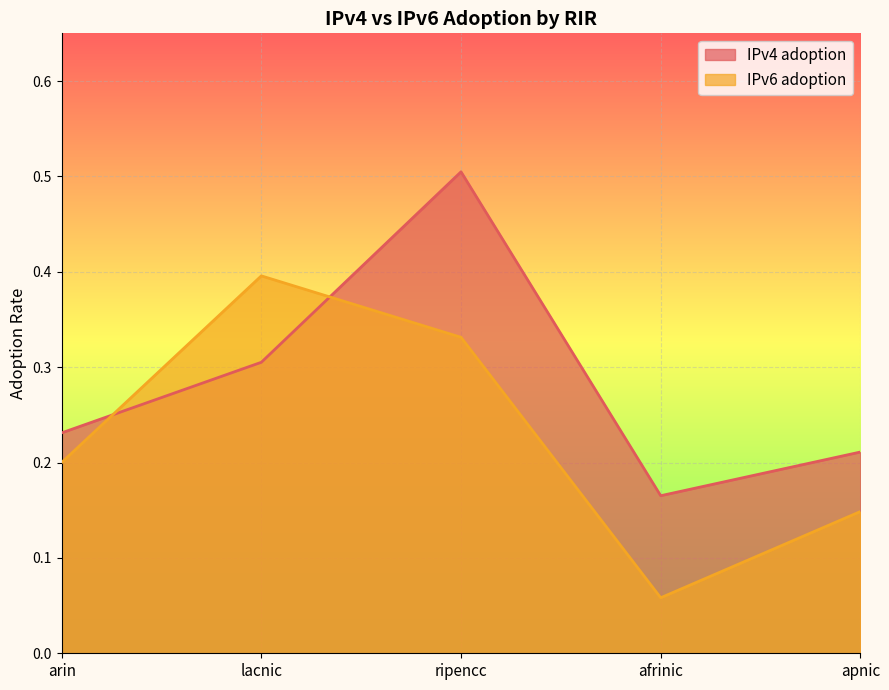

Where is the first local minimum for IPv4 adoption?

afrinic